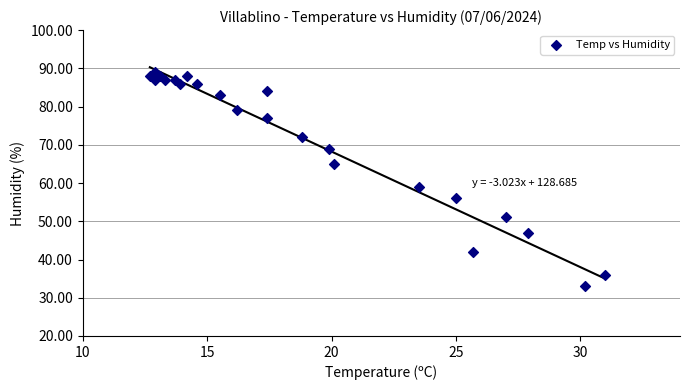

What Y value in the scatter plot is closest to 61?

59